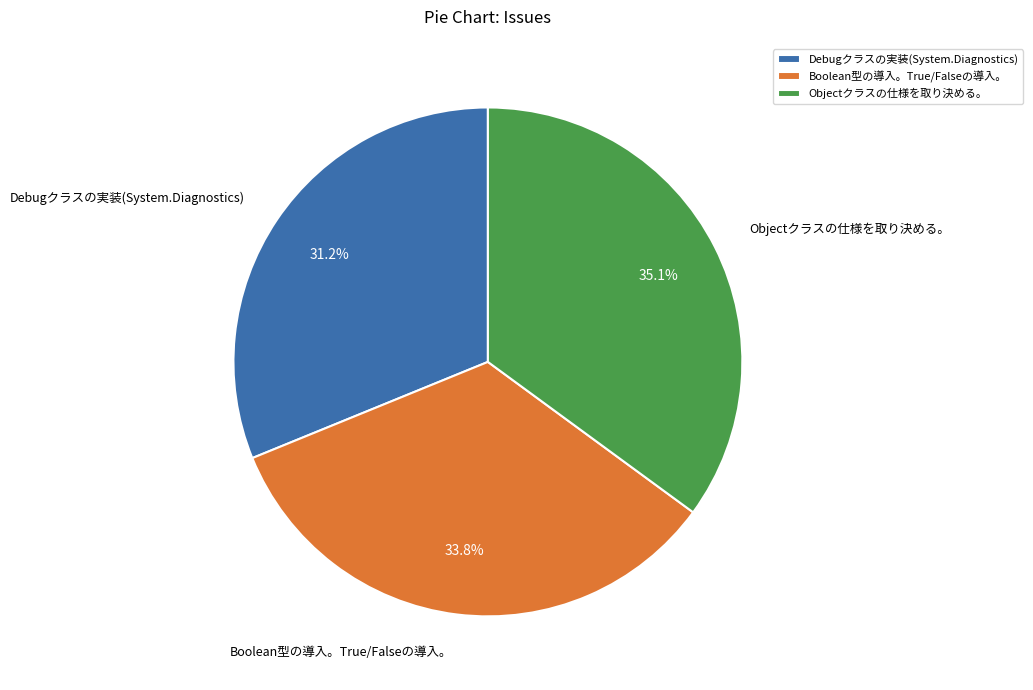

Which category has the biggest portion of the pie?

Objectクラスの仕様を取り決める。